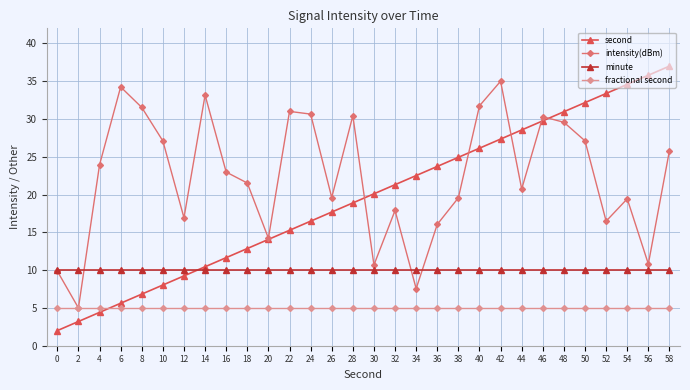

Rank the series by their maximum value, from highest to lowest.

second, intensity(dBm), minute, fractional second